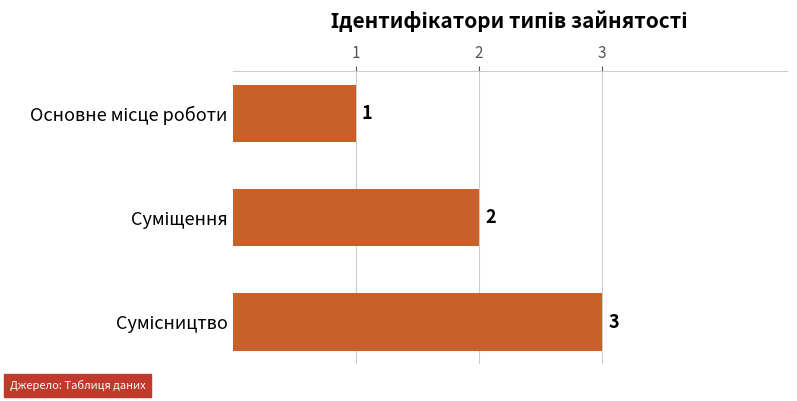

What is the value of the 3rd bar from the top?

3